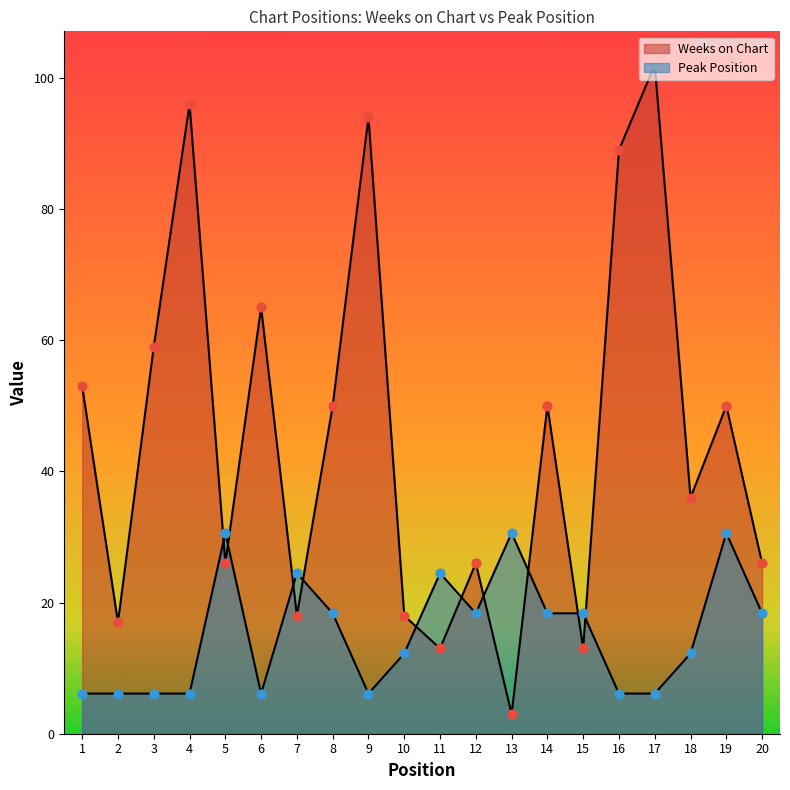

Which series contains the lowest Y value?

Weeks on Chart